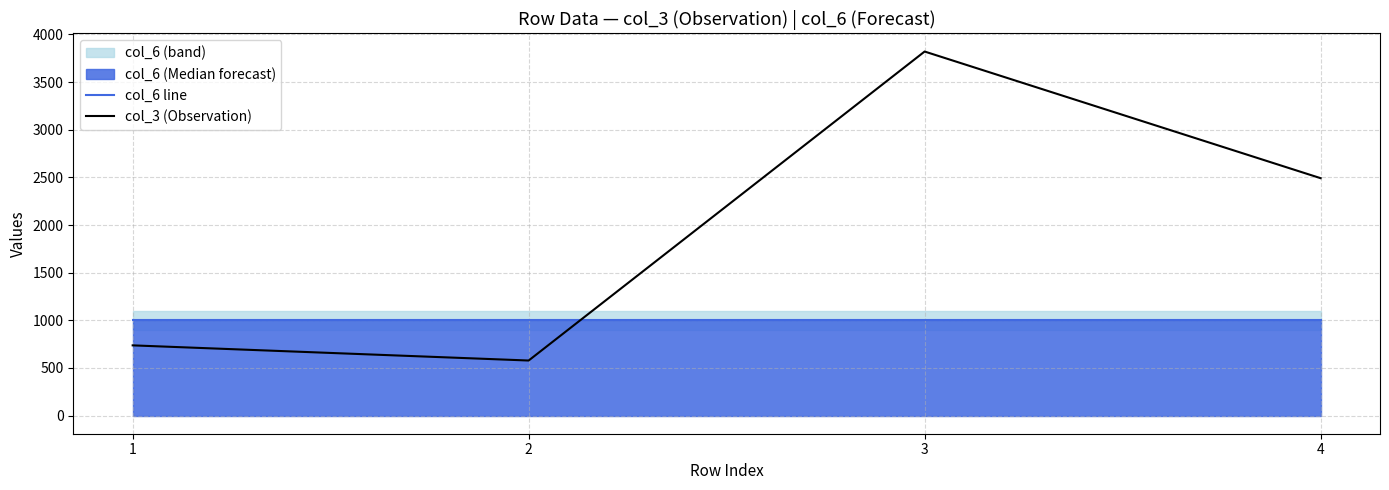

How many intersections are there between col_6 line and col_3 (Observation)?

1